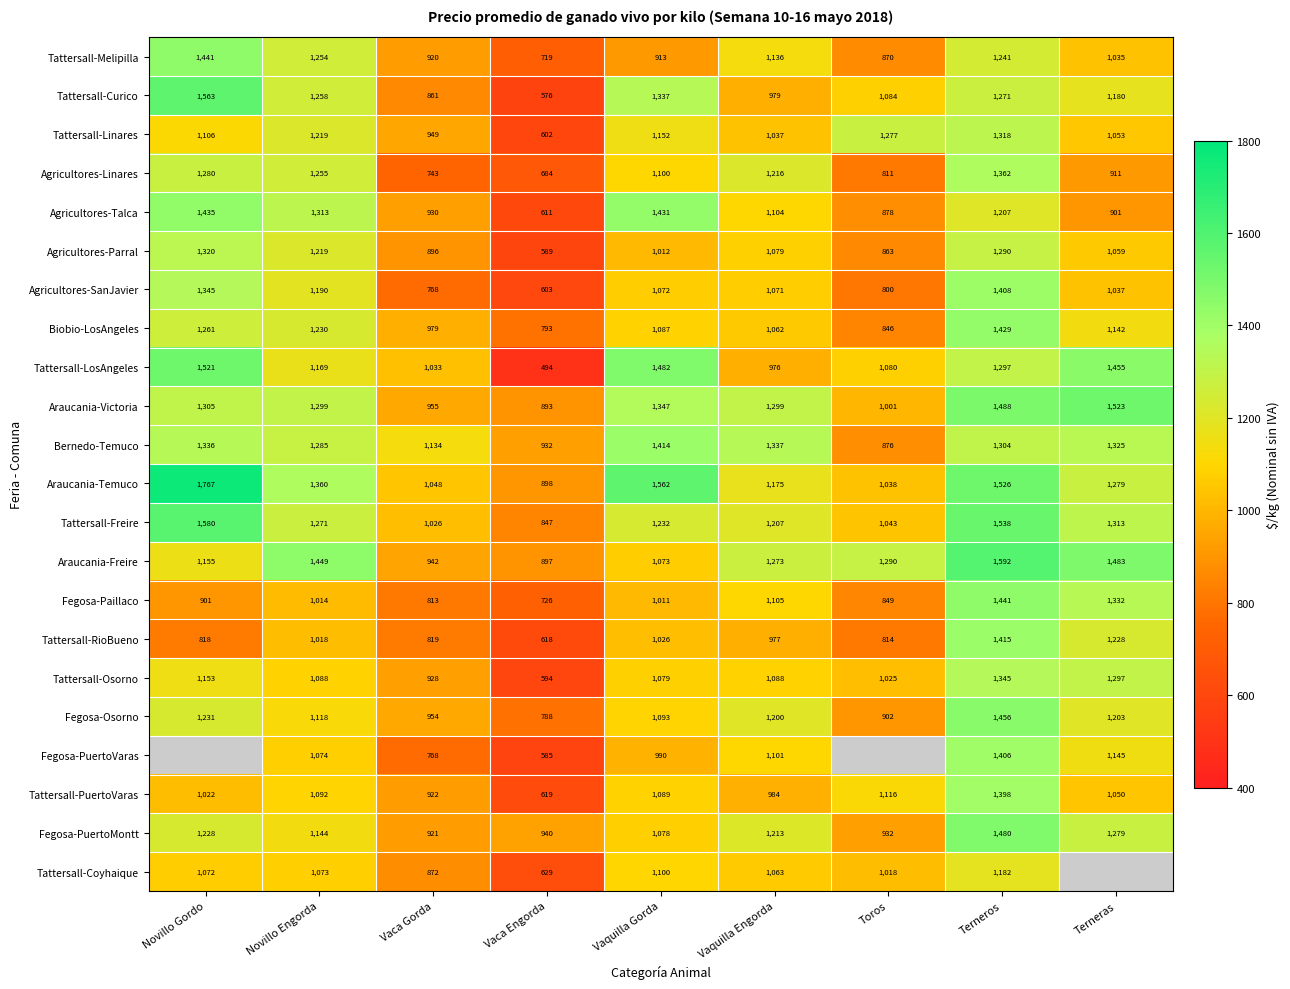

Where does the Agricultores-Parral series first go above 1059?

Novillo Gordo